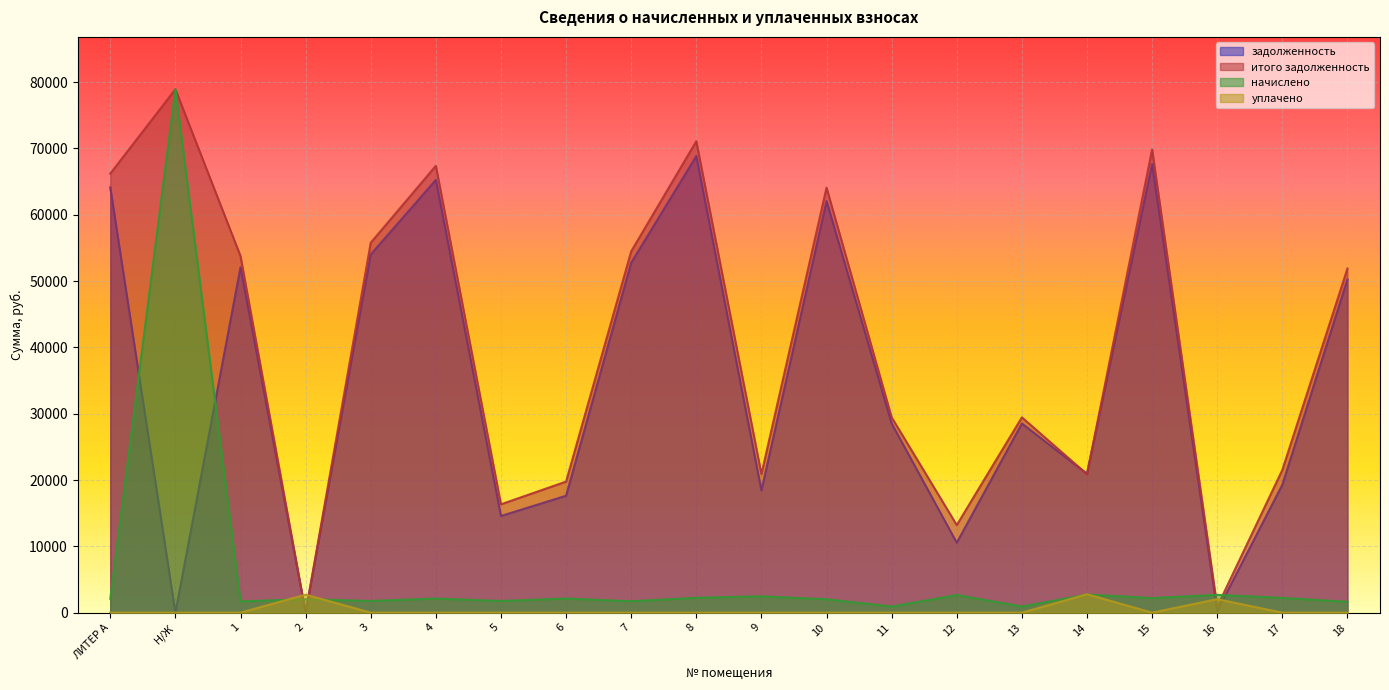

The value of задолженность at 10 is 62055.1. True or false?

True